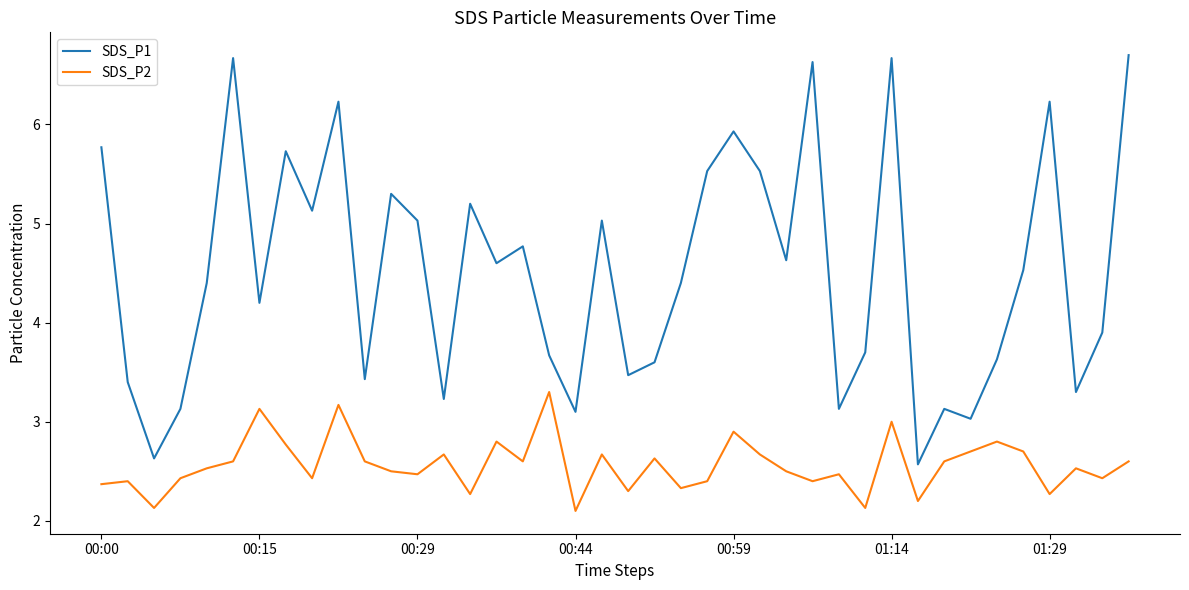

What is the lowest value of the SDS_P1 series?

2.6